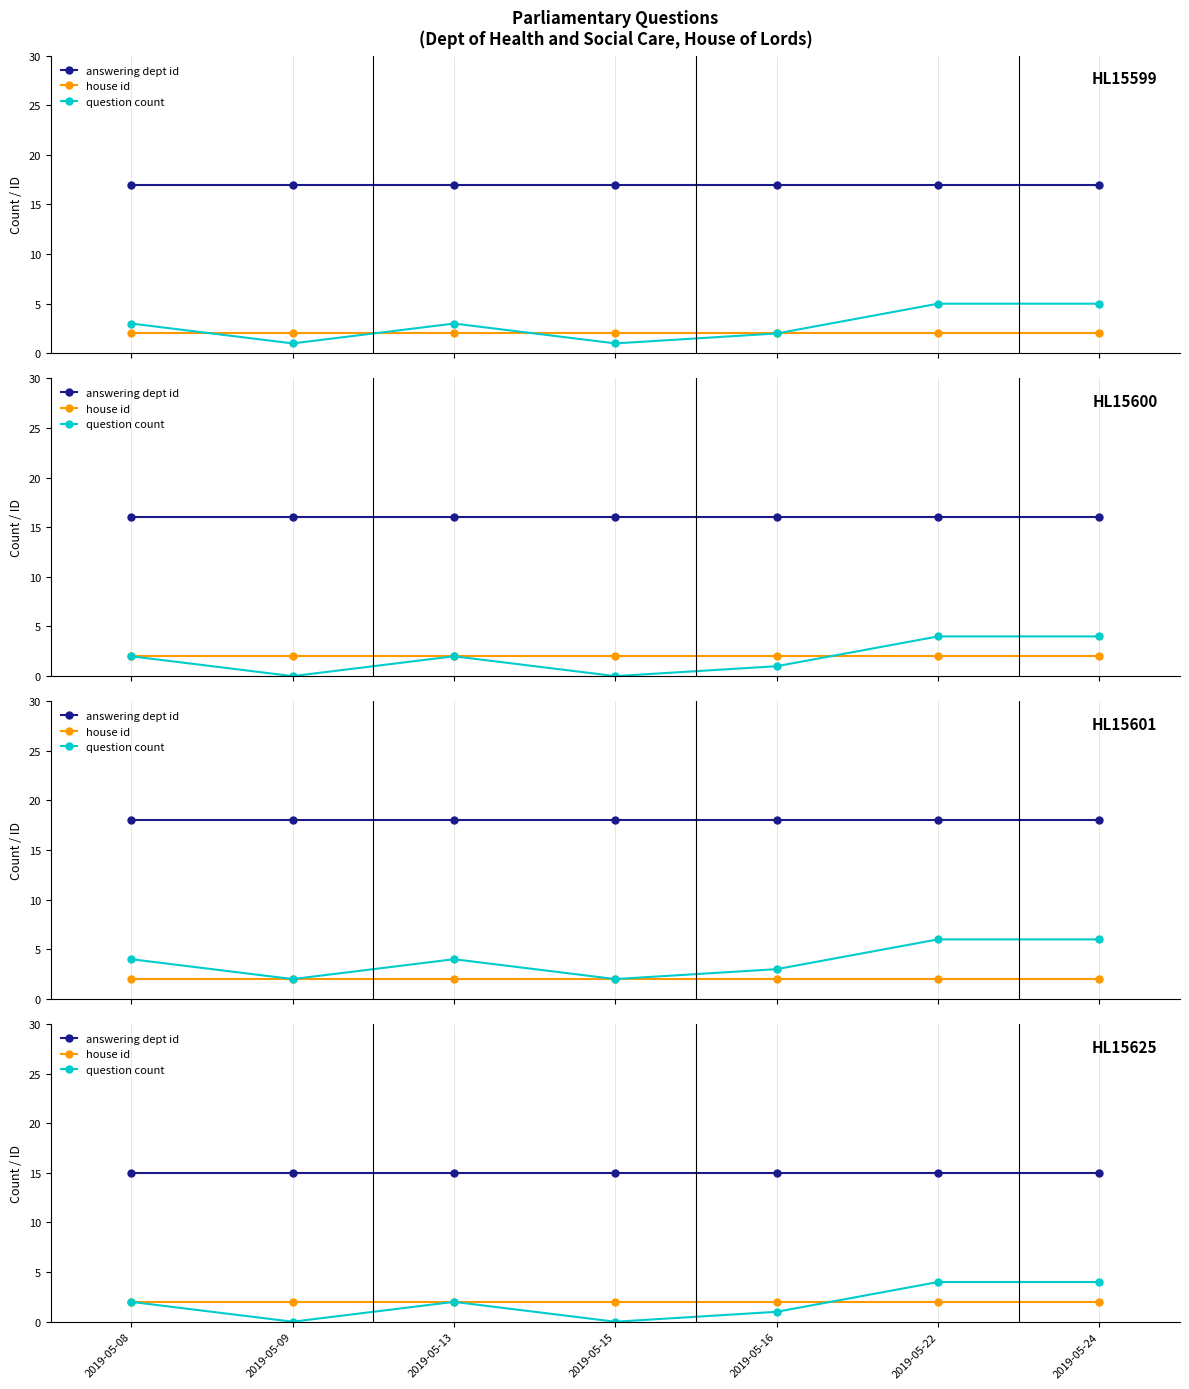

True or false: answering dept id and house id intersect in this chart.

False